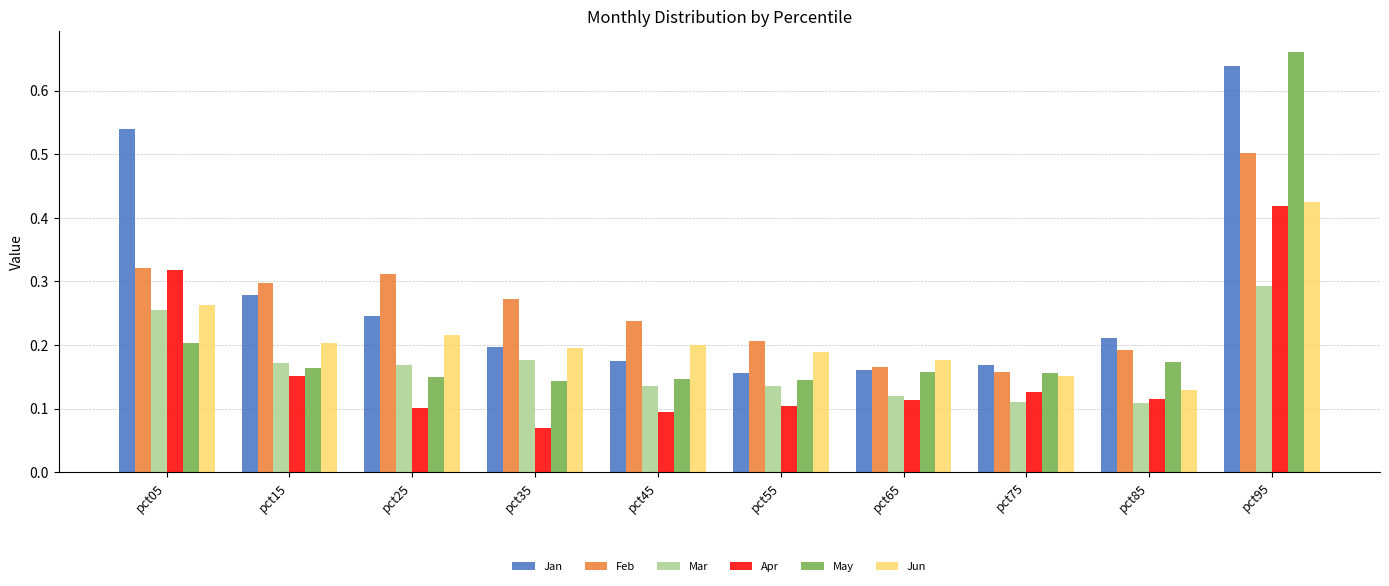

True or false: Feb has a value of 0.3 at pct15.

True